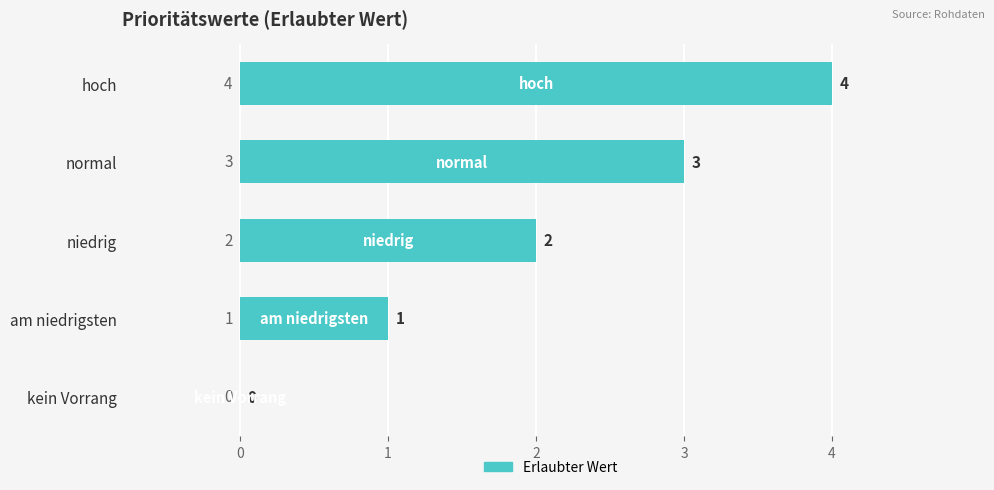

True or false: the data shows 2 at kein Vorrang.

False